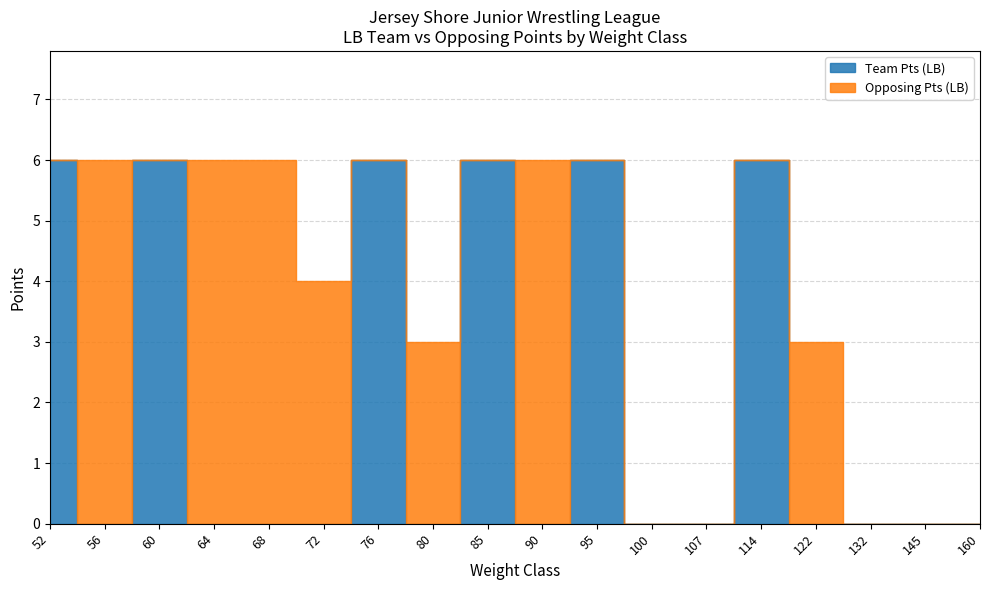

True or false: Team Pts (LB) and Opposing Pts (LB) cross at least once.

True